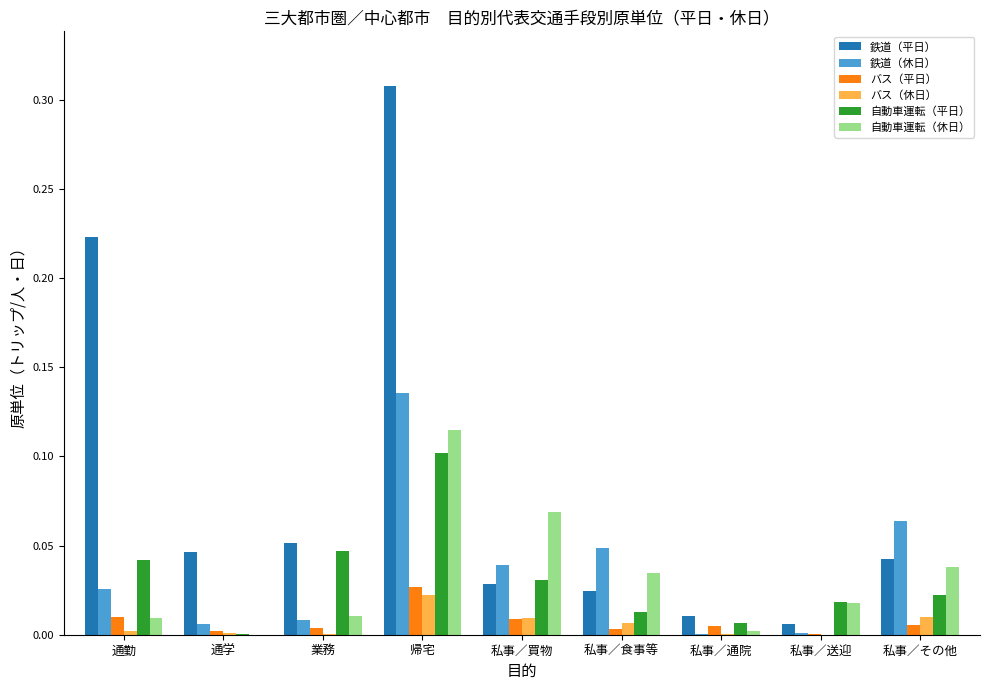

True or false: バス（休日） has a value of 0.0 at 業務.

True